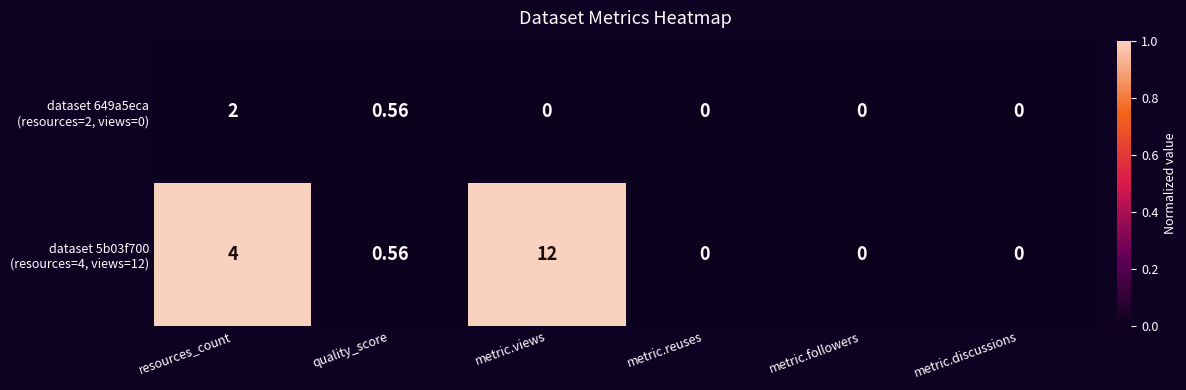

Which label corresponds to the largest value in the chart?

metric.views